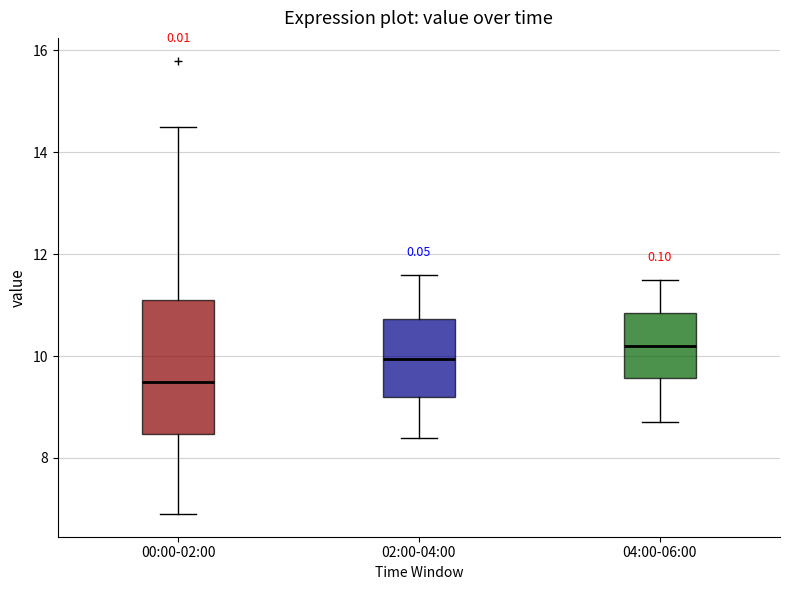

Where does the median line of the box for 04:00-06:00 sit on the y-axis? The values are not printed on the chart, so give them approximately, as read against the axis.

10.2